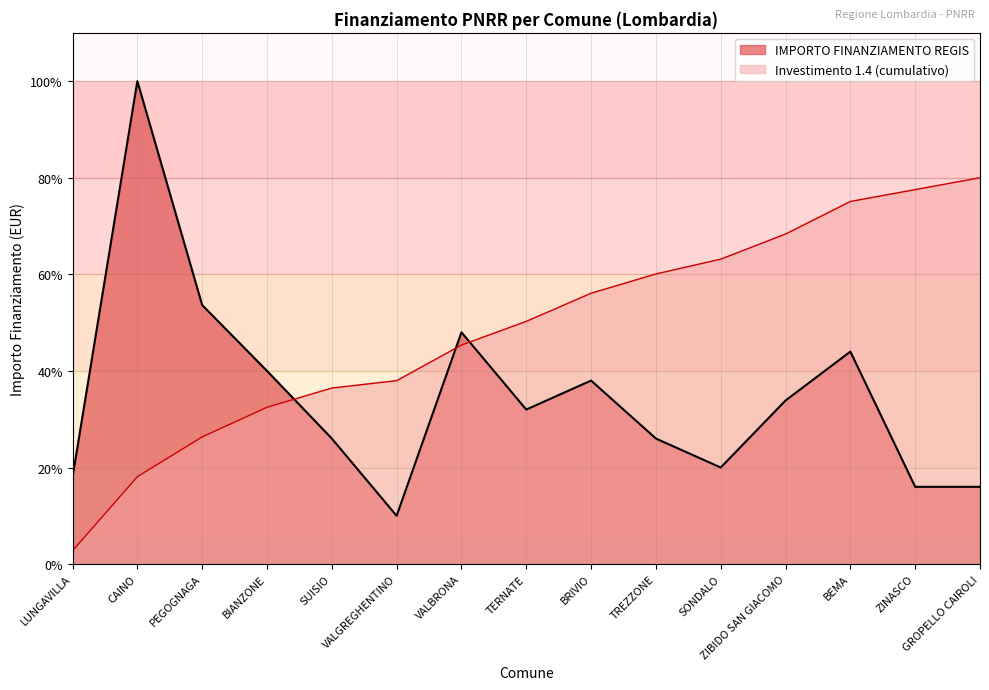

The chart shows a value of 53.6 at PEGOGNAGA. True or false?

True